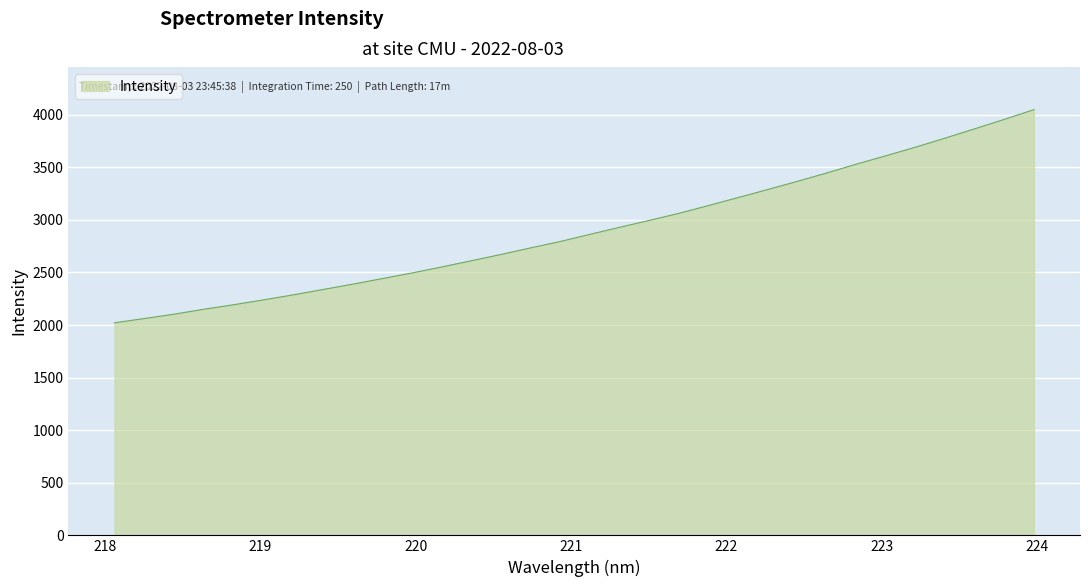

What is the minimum value shown in the chart?

2021.2